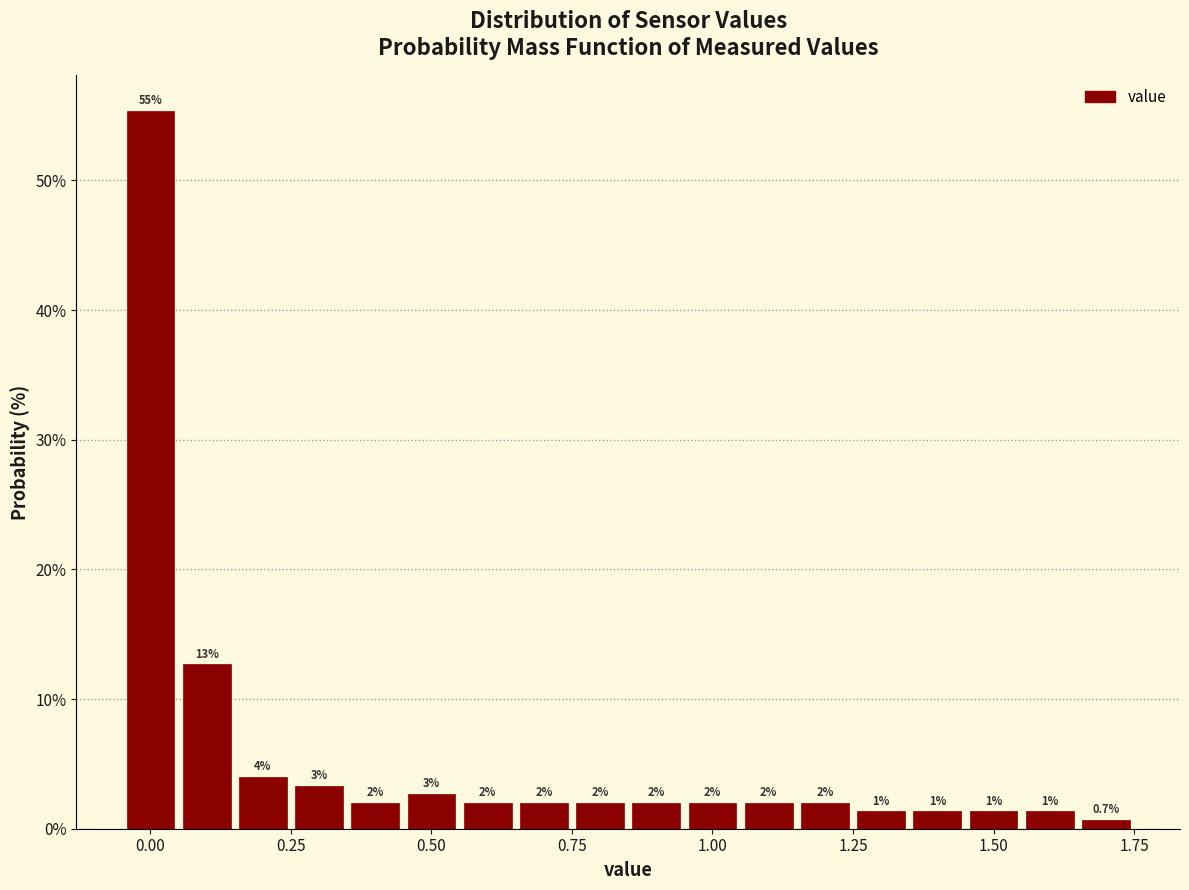

Around what value on the x-axis is the tallest bar? Give the approximate position of its centre, as read against the axis.

0.00